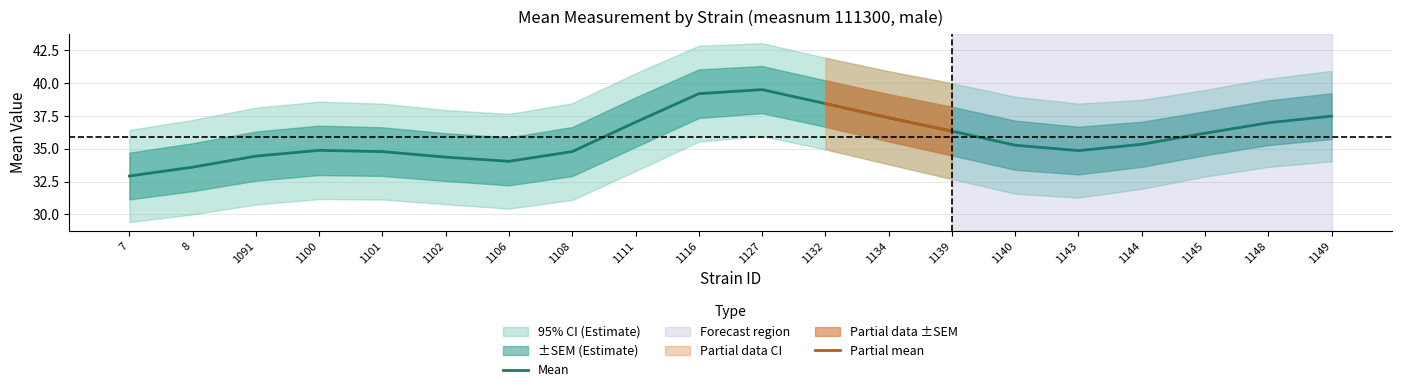

Is it true that Mean equals 13.3 at 1132?

False